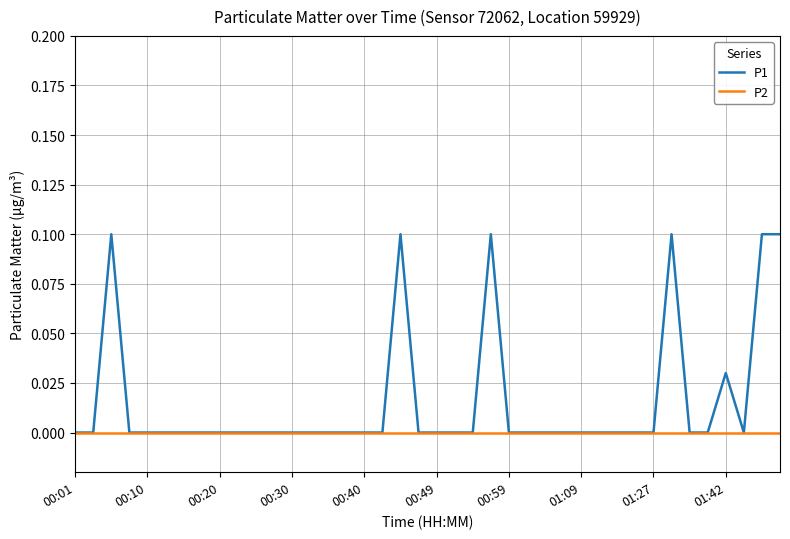

How many lines are shown in the chart?

2